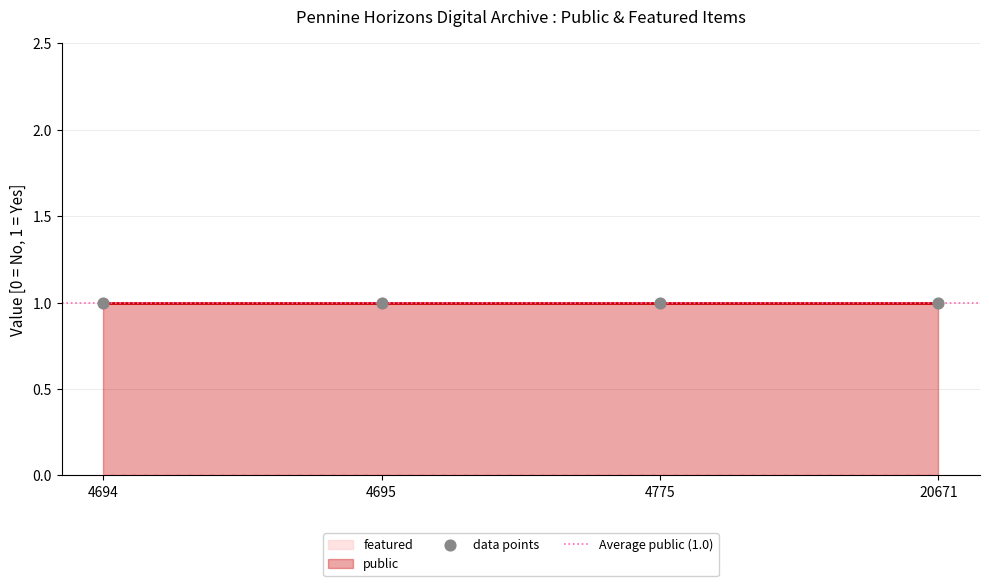

Is the value of featured at 4694 greater than the value of public at 4695?

No